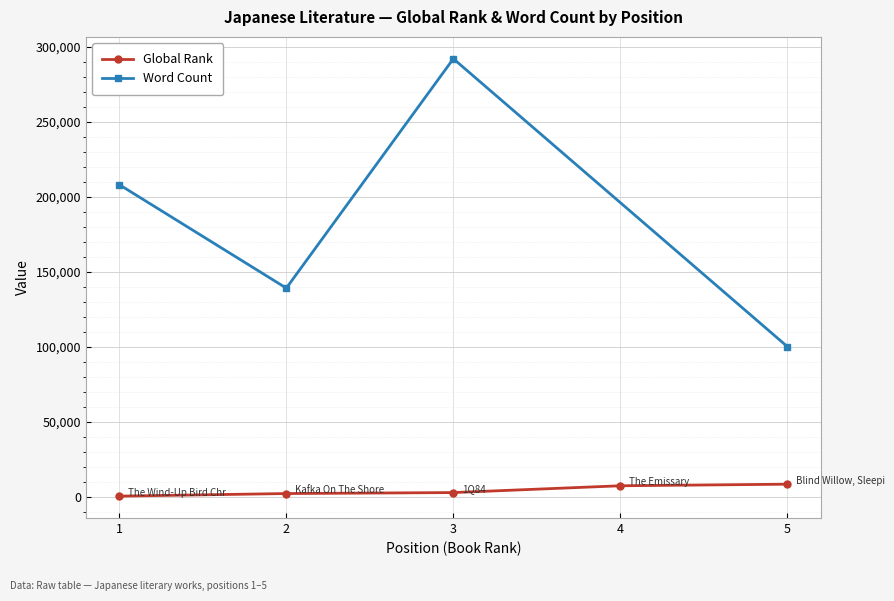

Between 4 and 2, which is larger?

4